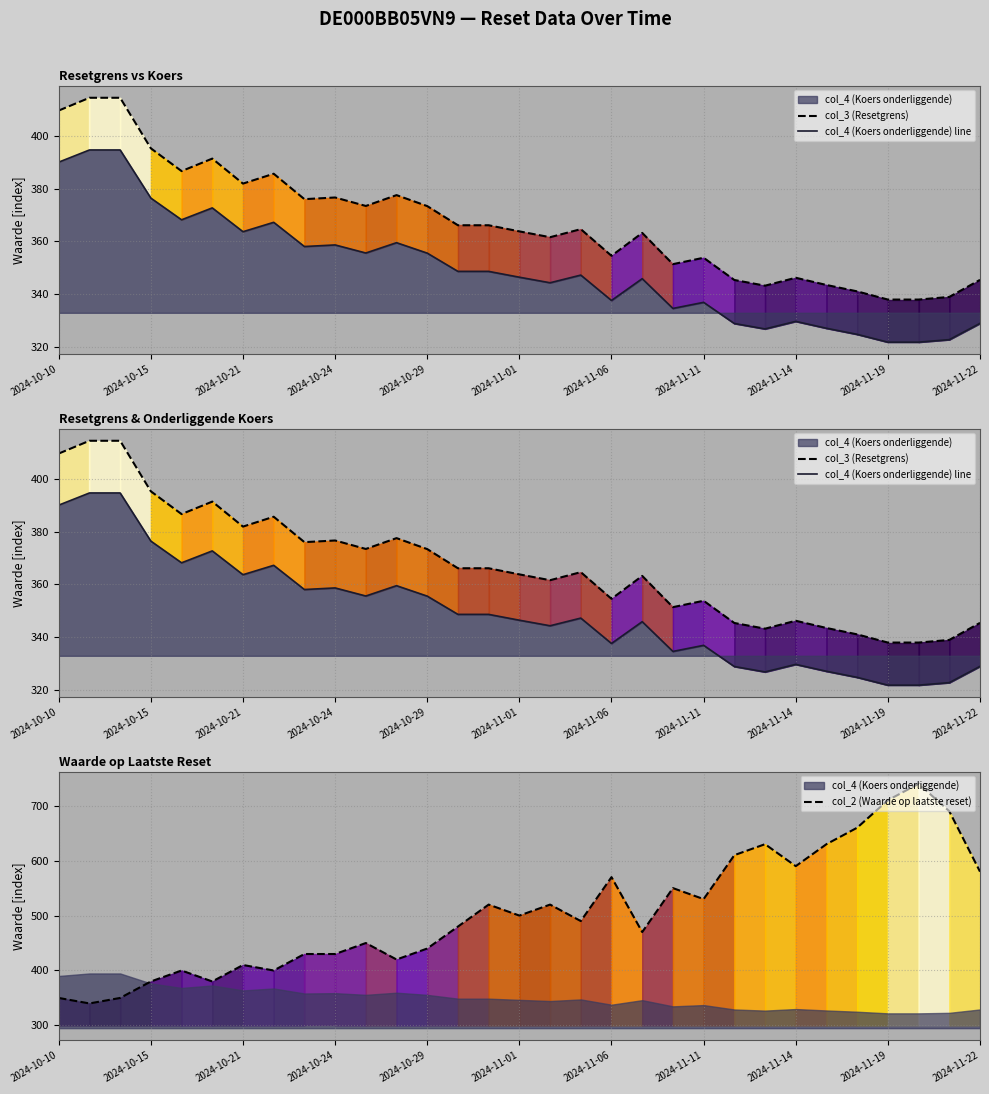

Is it true that col_2 (Waarde op laatste reset) equals 942 at 2024-11-11?

False